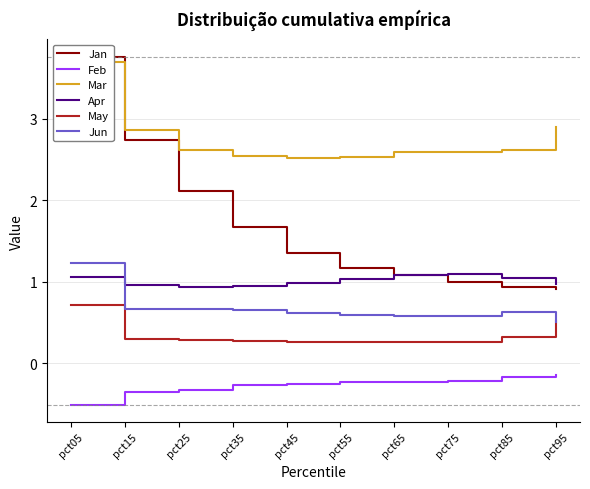

What is the difference between the highest and lowest values at pct25?

2.9